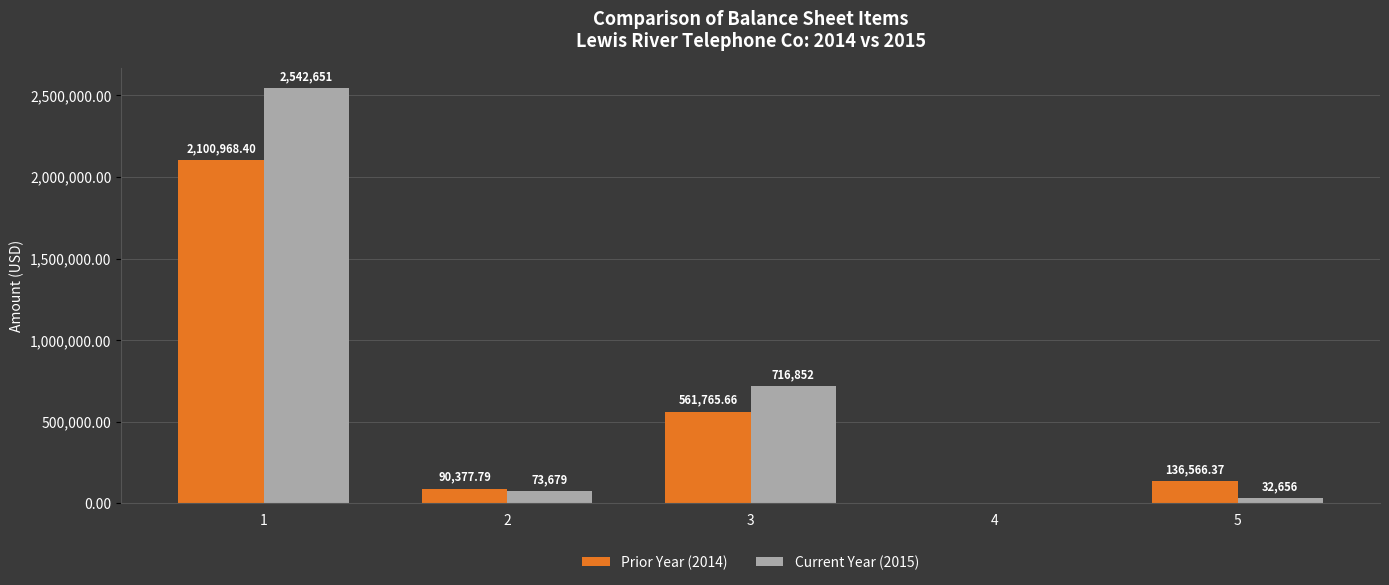

Where is Prior Year (2014) nearest to the value 1050484?

3